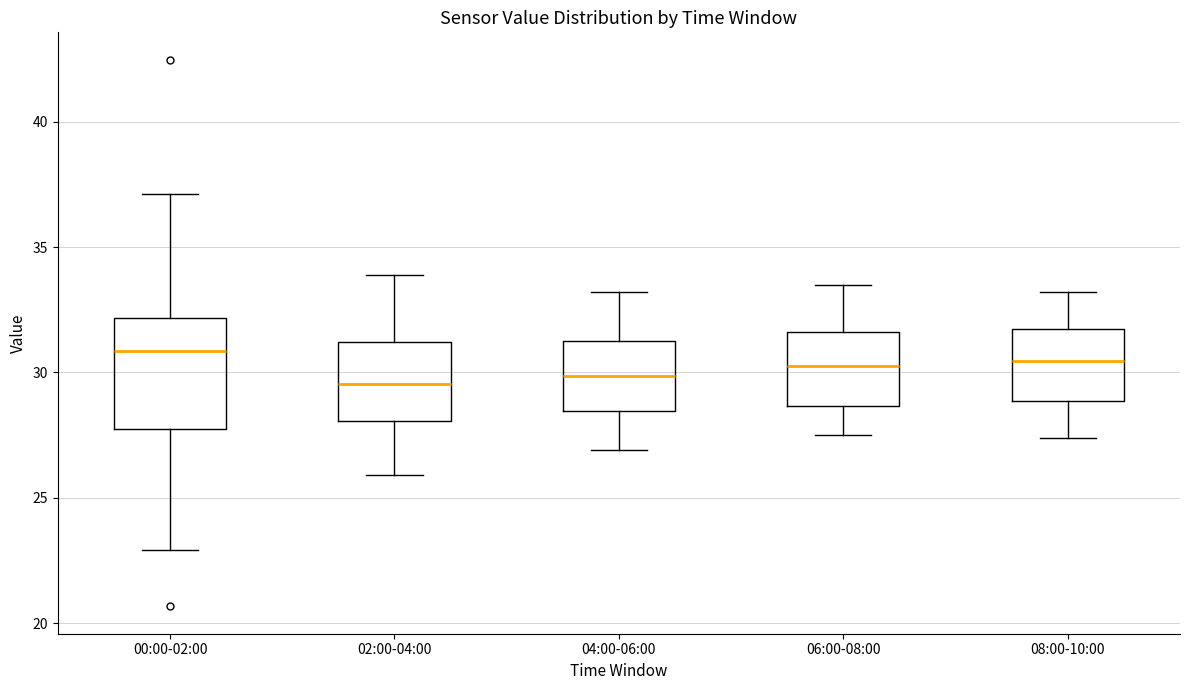

Reading left to right, transcribe this box plot: for each box, give where its median line is, the range the box spans, and where its two whiskers end, as read against the y-axis. The values are not printed on the chart, so give them approximately, as read against the axis.

00:00-02:00: median 31.0, box 27.5 to 32.0, whiskers 23.0 to 37.0
02:00-04:00: median 29.5, box 28.0 to 31.0, whiskers 26.0 to 34.0
04:00-06:00: median 30.0, box 28.5 to 31.5, whiskers 27.0 to 33.0
06:00-08:00: median 30.5, box 28.5 to 31.5, whiskers 27.5 to 33.5
08:00-10:00: median 30.5, box 29.0 to 31.5, whiskers 27.5 to 33.0